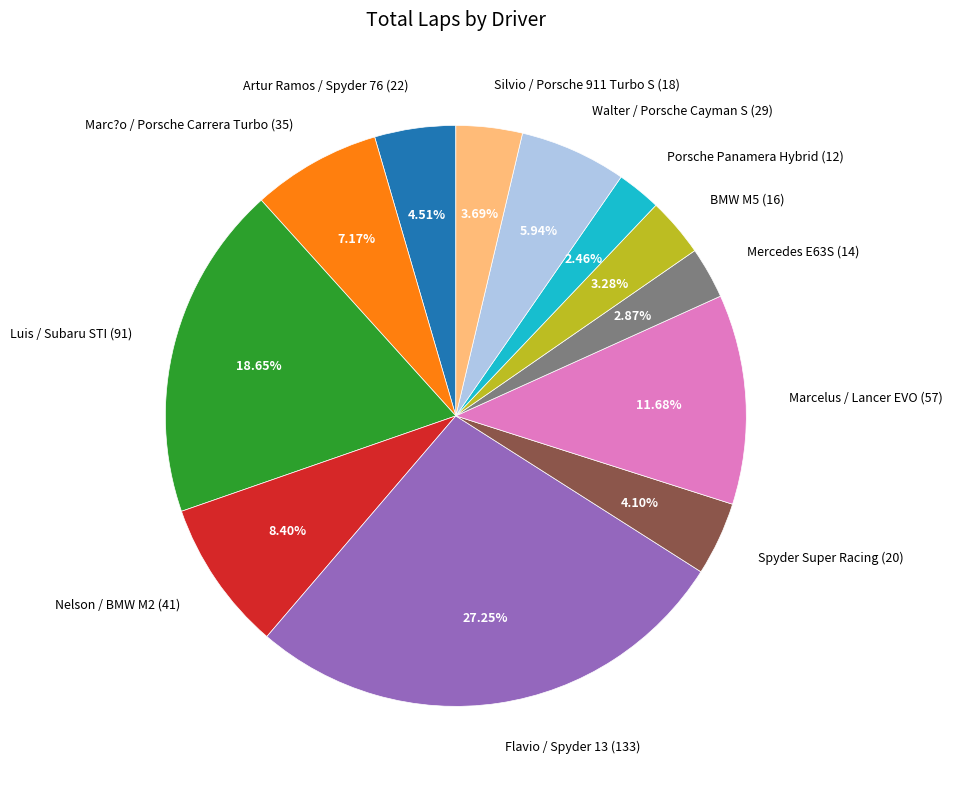

Is there a majority slice in this chart?

No